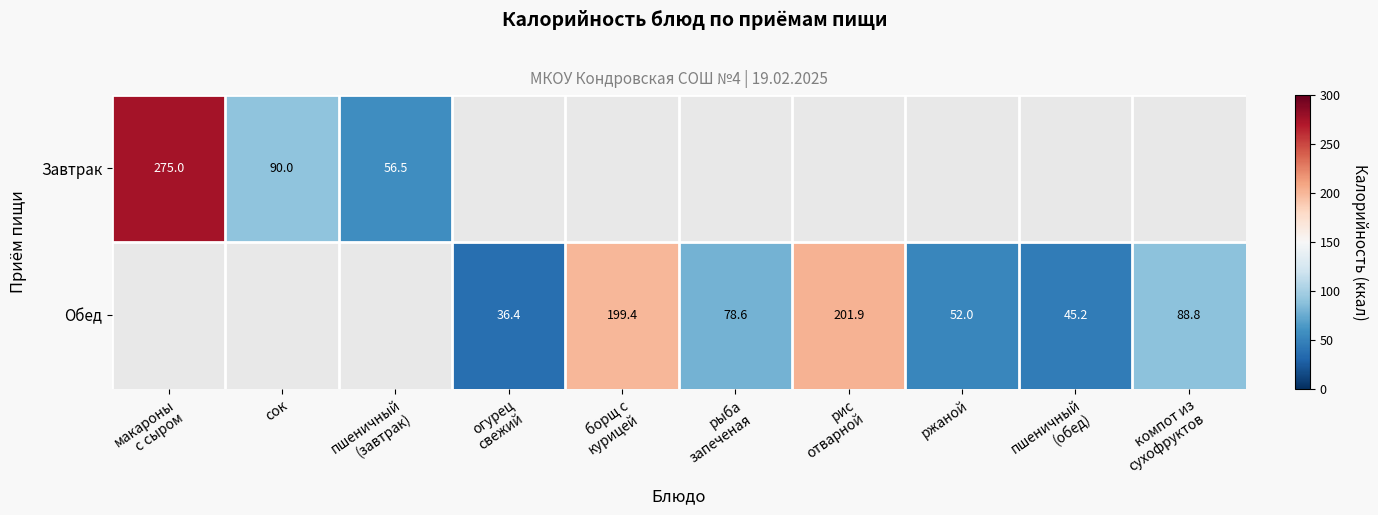

At компот из сухофруктов, list the series in order from smallest to largest.

Завтрак, Обед